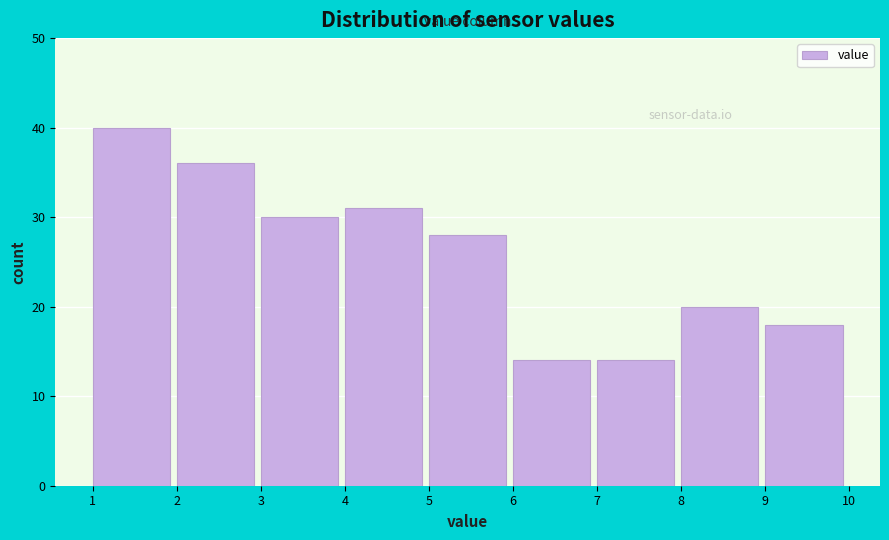

Which range on the x-axis has the tallest bar?

1 to 2